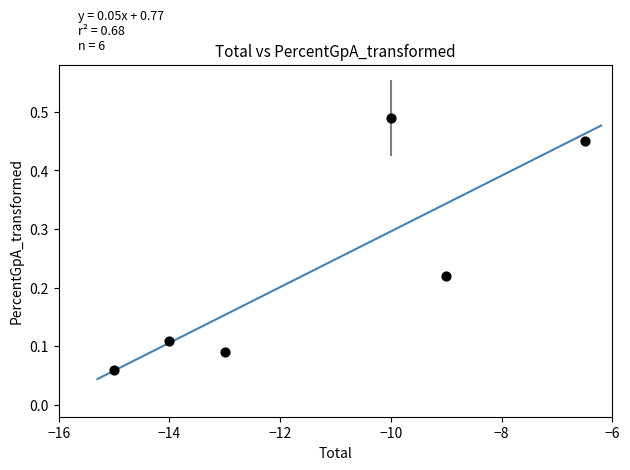

What is the range of X values (max minus min)?

8.5